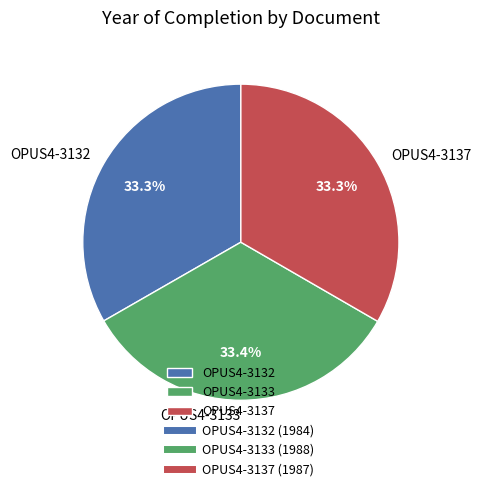

What percentage do OPUS4-3132 and OPUS4-3133 together represent?

66.7%